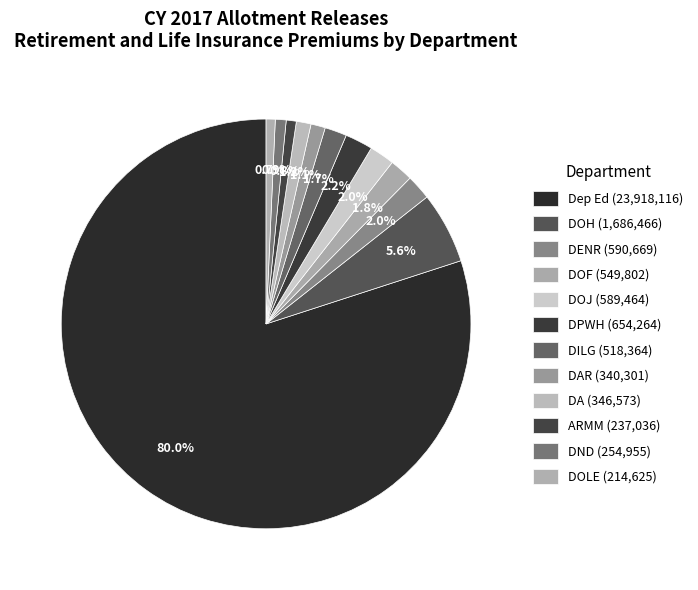

Which category has the biggest portion of the pie?

Dep Ed